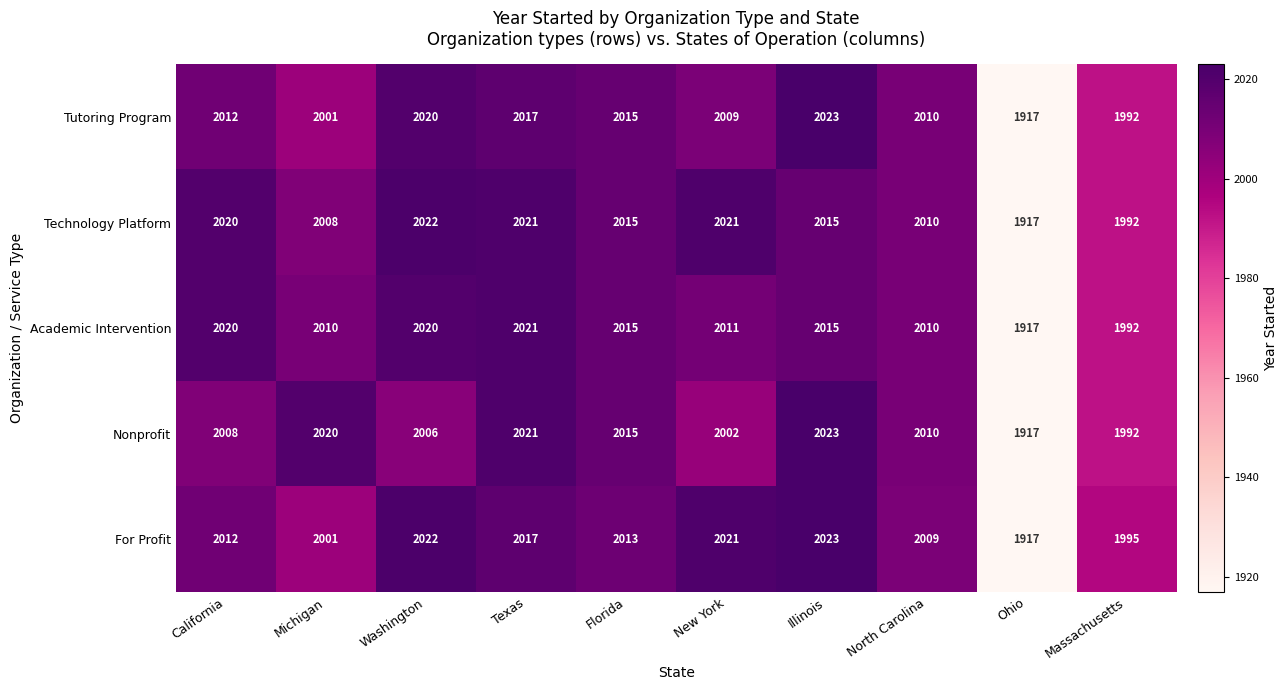

What is the average value of the Tutoring Program series?

2002